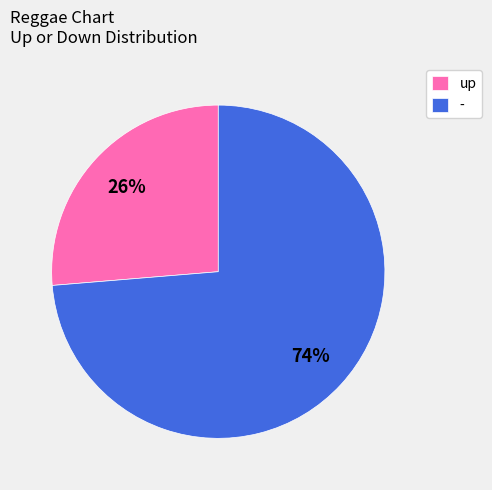

Which category has the smallest portion of the pie?

up